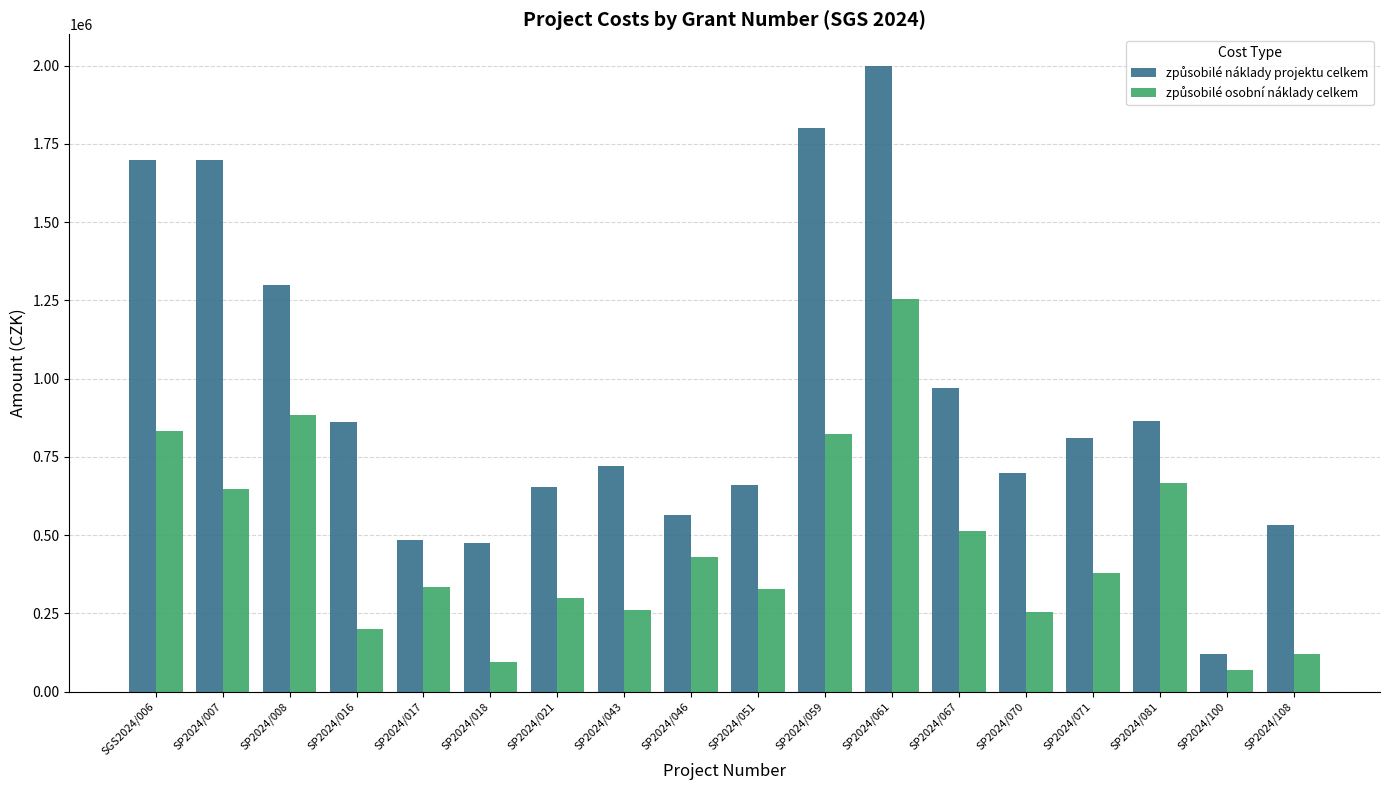

What position from the right is SGS2024/006?

18